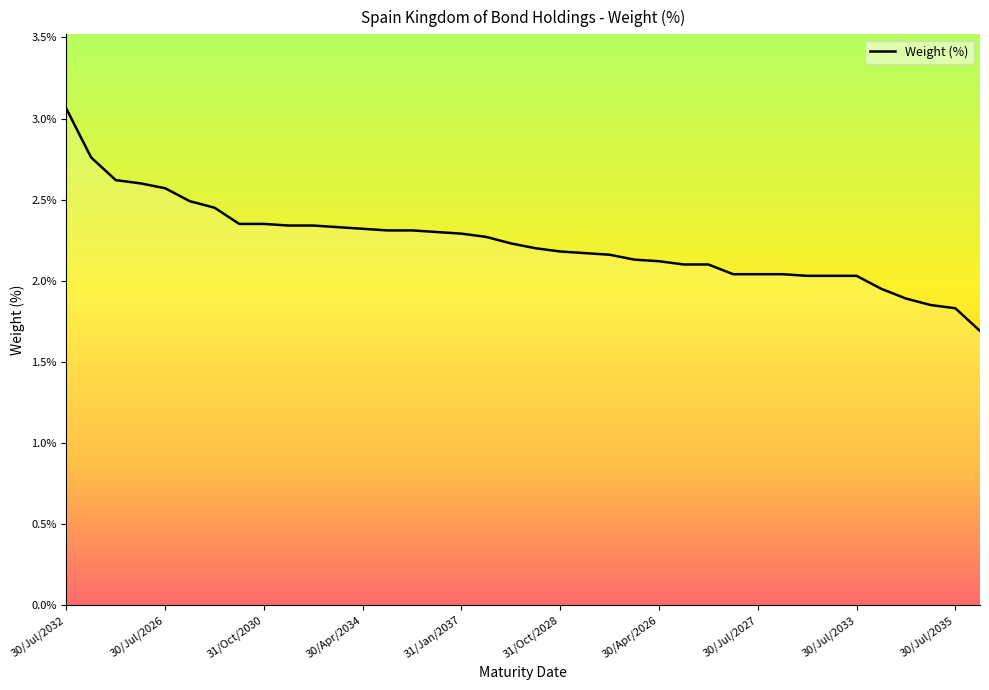

What is the average value?

2.2